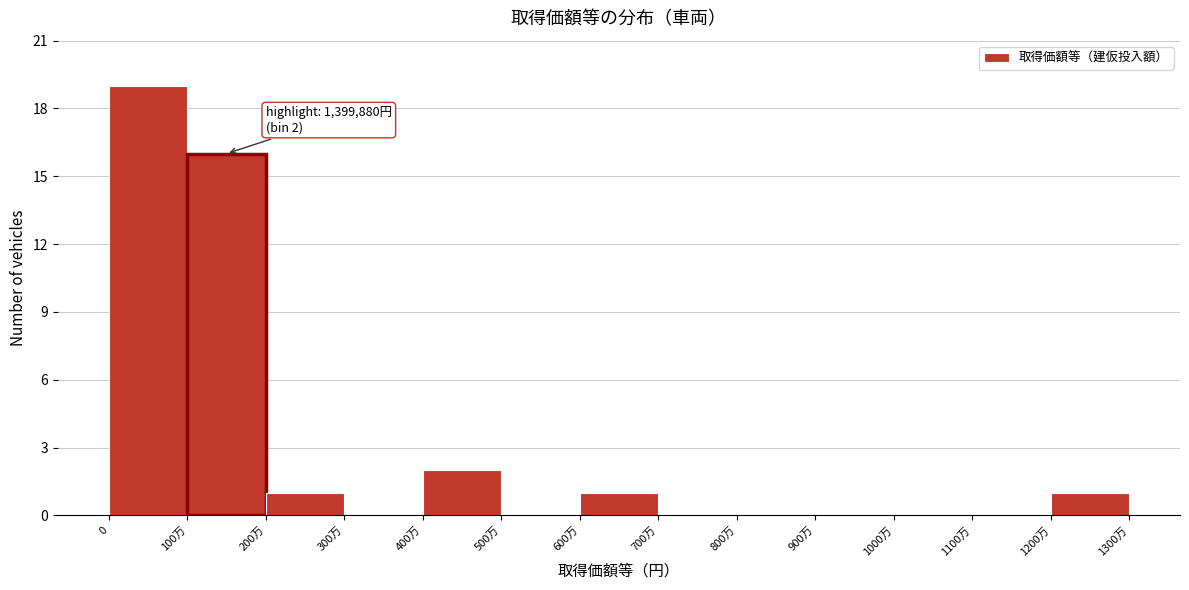

Reading left to right, what are all the values shown in this chart?

0=19	100万=16	200万=1	300万=0	400万=2	500万=0	600万=1	700万=0	800万=0	900万=0	1000万=0	1100万=0	1200万=1